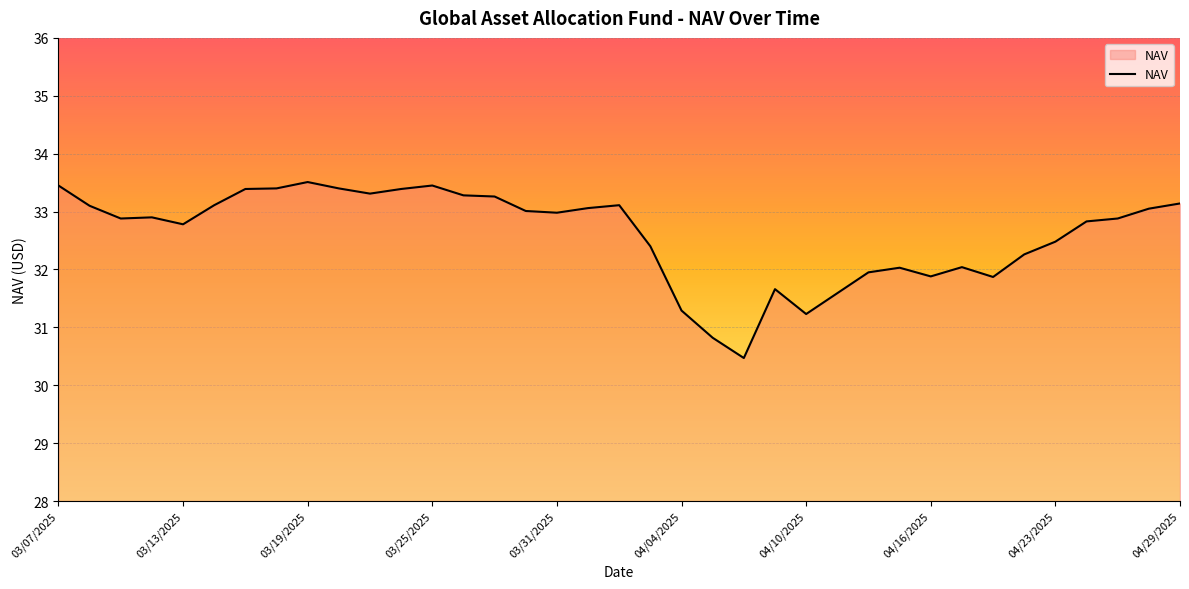

What is the maximum value shown in the chart?

33.5